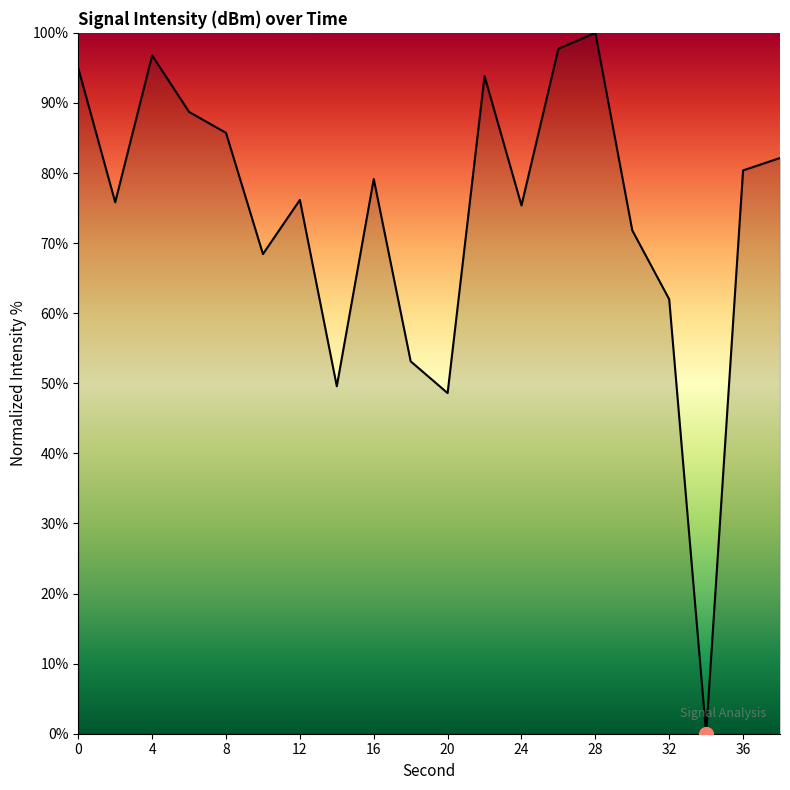

What is the maximum value shown in the chart?

100.0